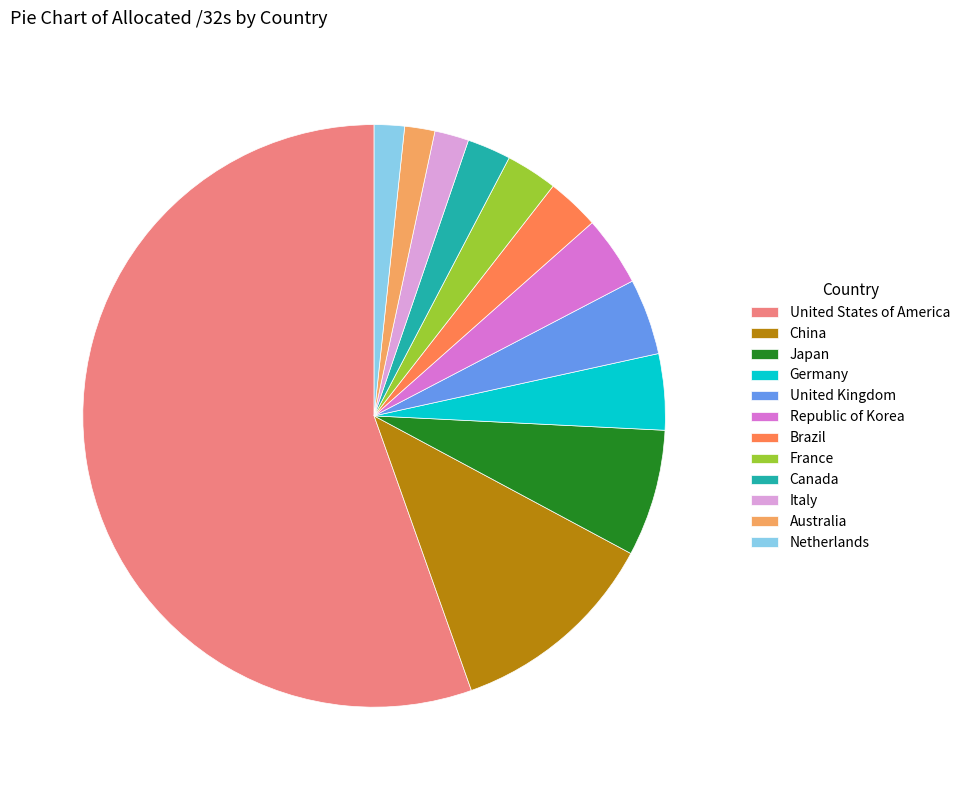

Does Netherlands represent more than half of the total?

No